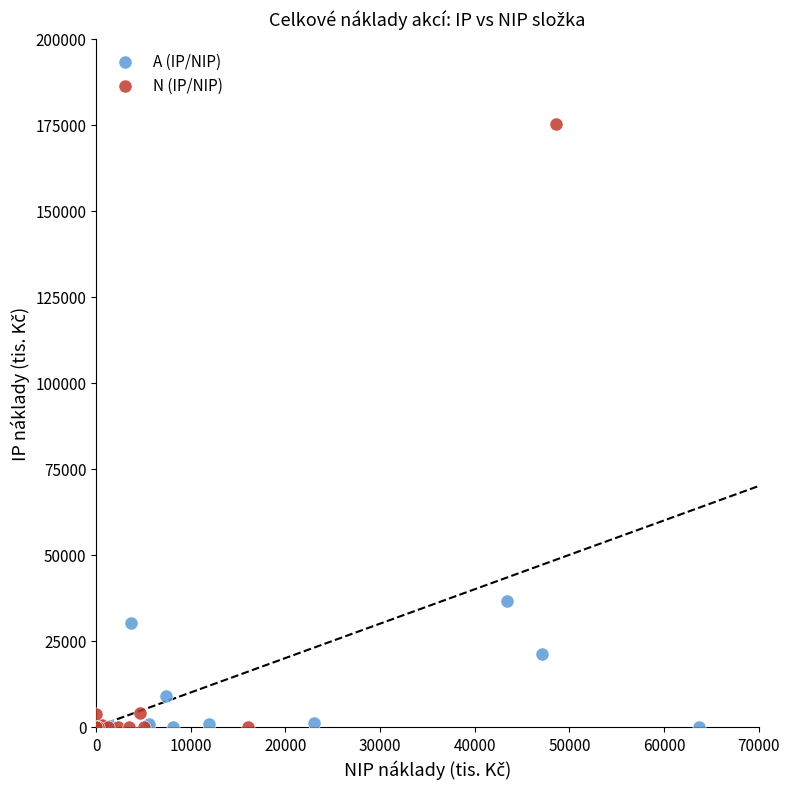

Which series has the largest Y range (max minus min)?

N (IP/NIP)